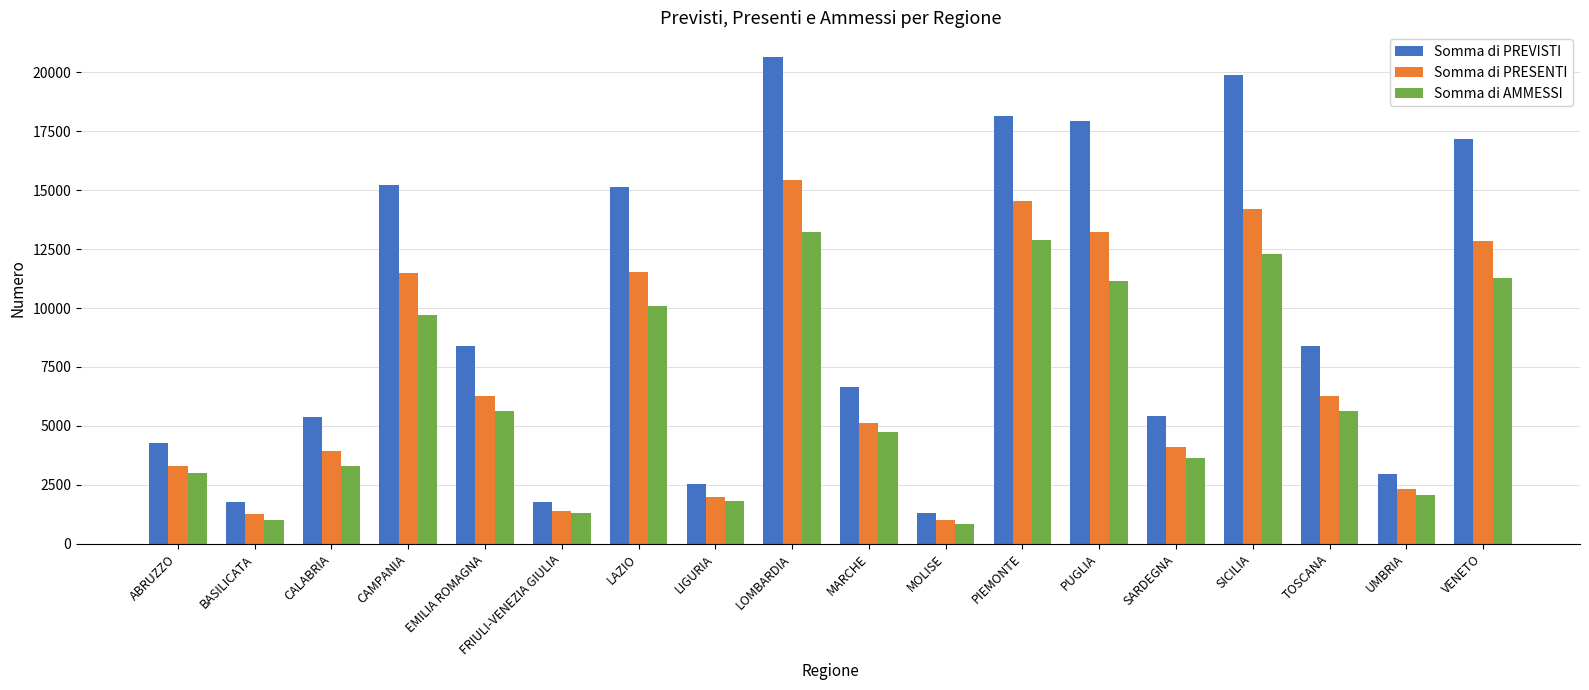

True or false: Somma di AMMESSI has a value of 13562 at LAZIO.

False